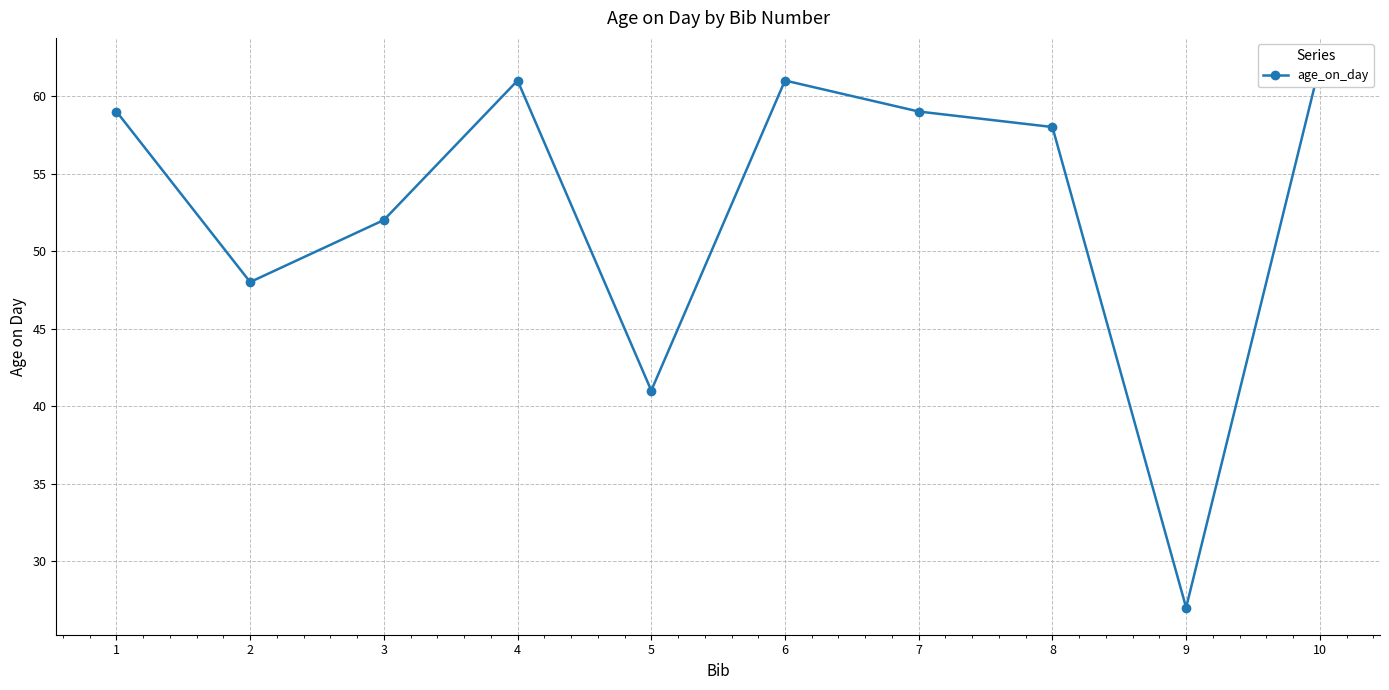

What is the value of the 6th point from the left?

61